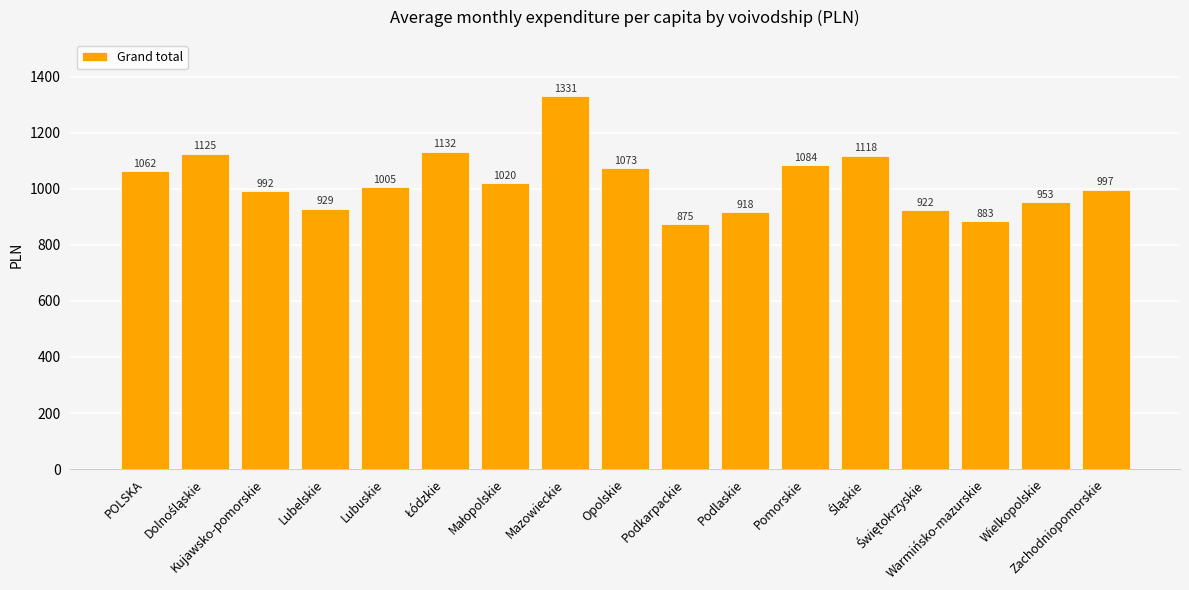

What value does the data have at Lubelskie?

929.1